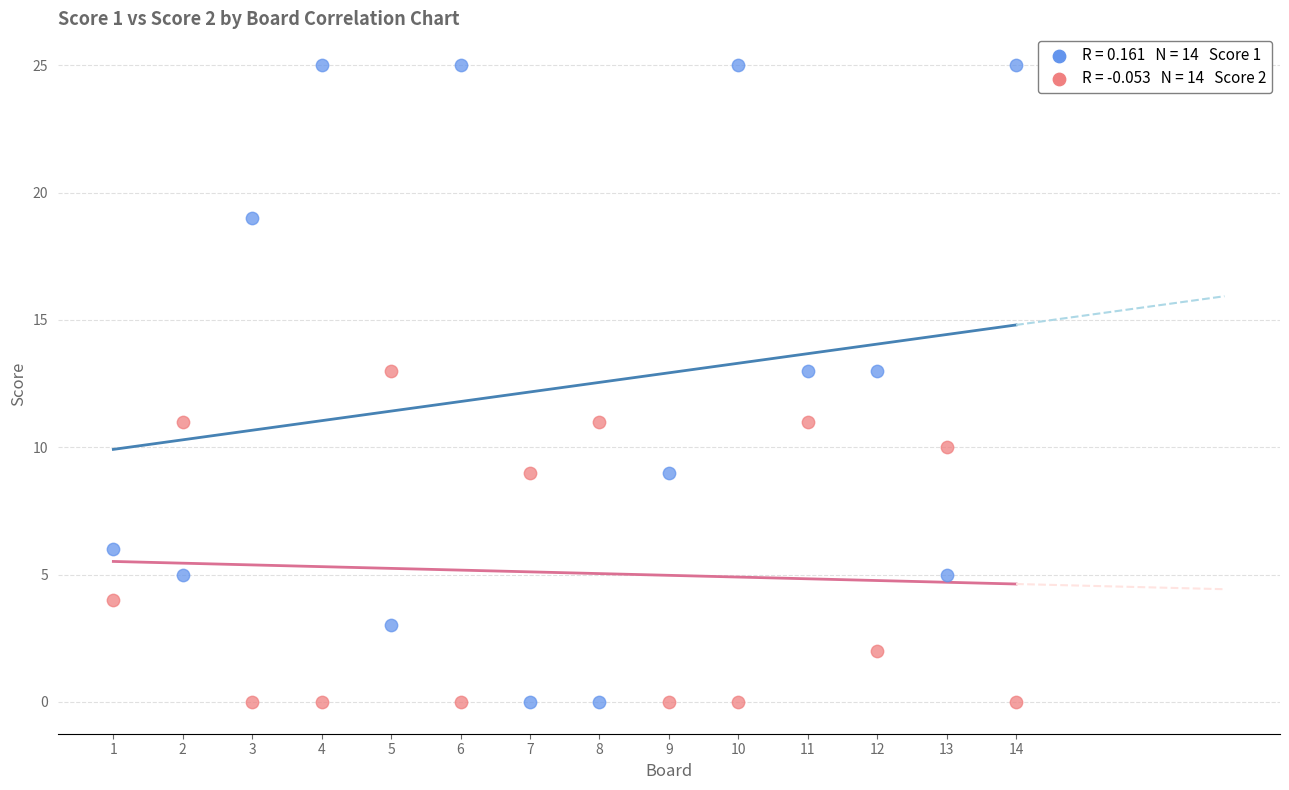

Across all data points, what is the range of Y values (max minus min)?

25